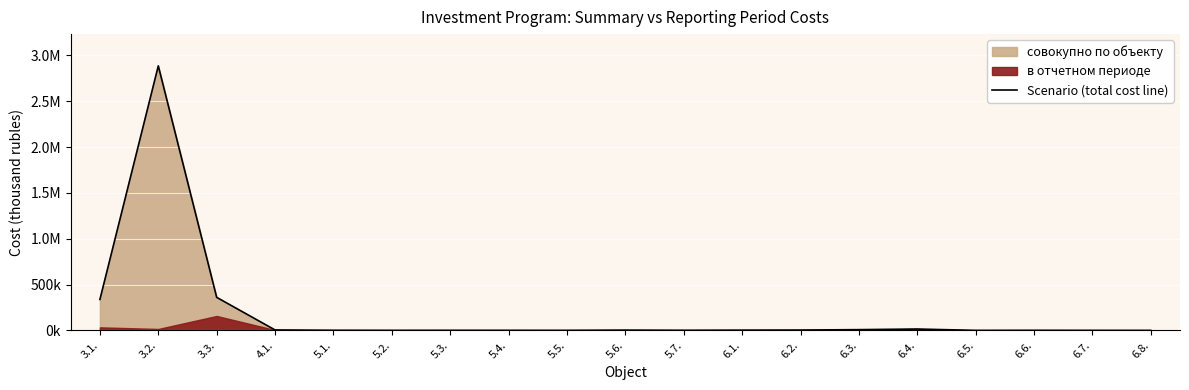

What is the label of the 1st point from the left?

3.1.